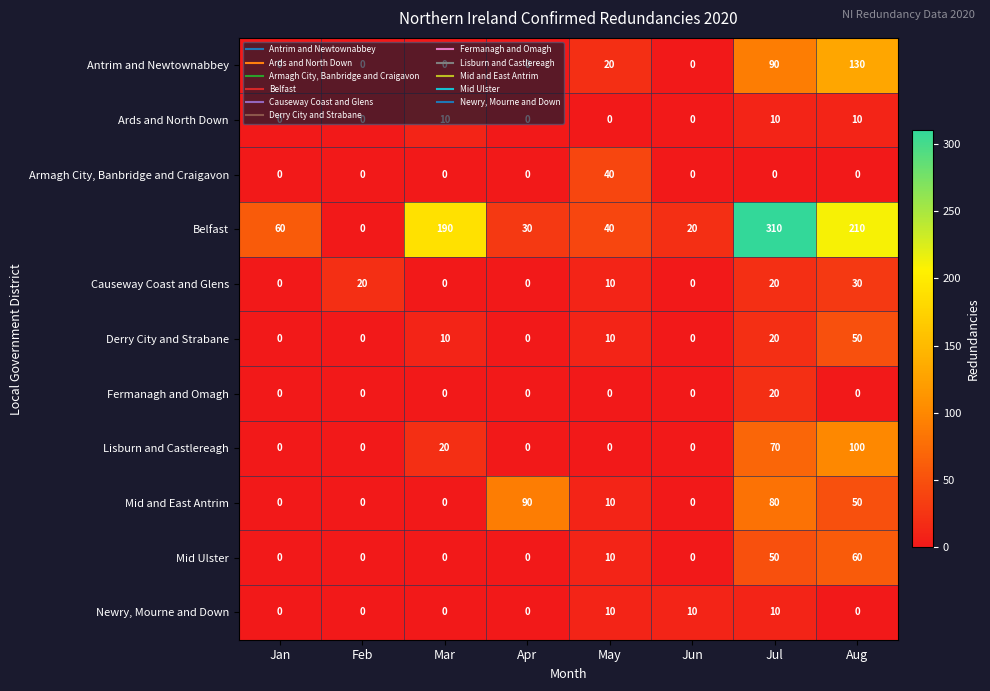

What is the average value of the Belfast series?

108